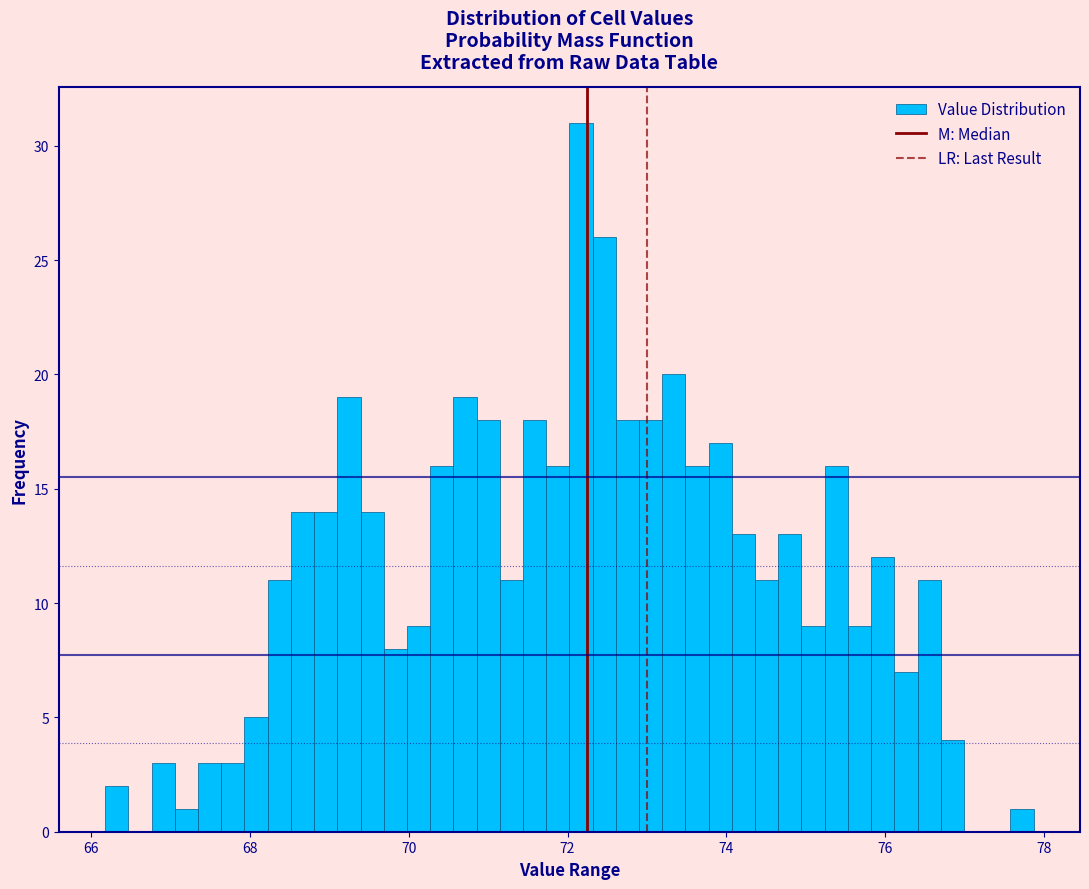

Around what value on the x-axis is the tallest bar? Give the approximate position of its centre, as read against the axis.

72.2